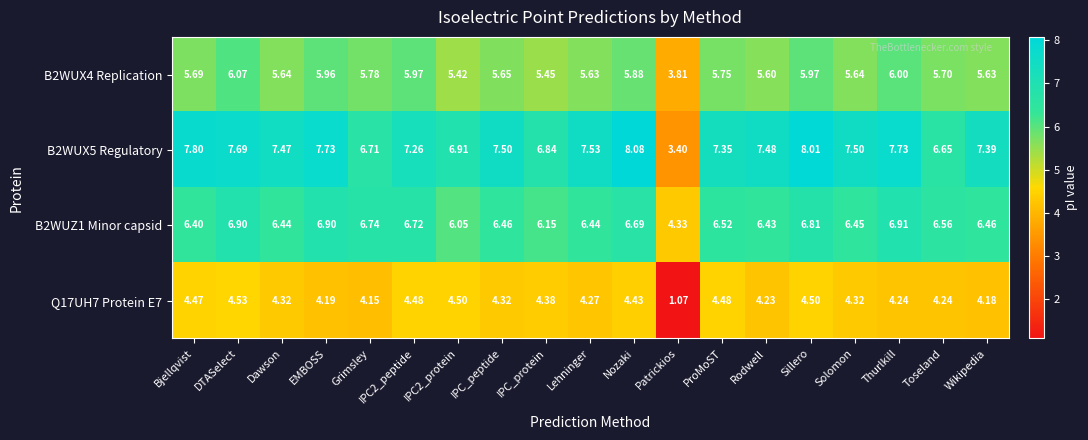

Is the value of B2WUZ1 Minor capsid at IPC_protein greater than the value of Q17UH7 Protein E7 at EMBOSS?

Yes